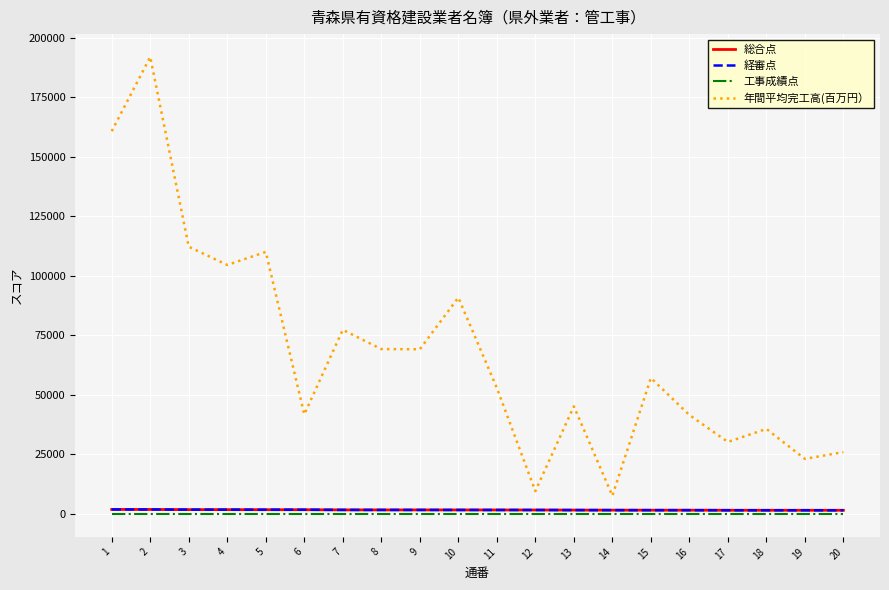

Is this an area chart (filled region under the line)?

No